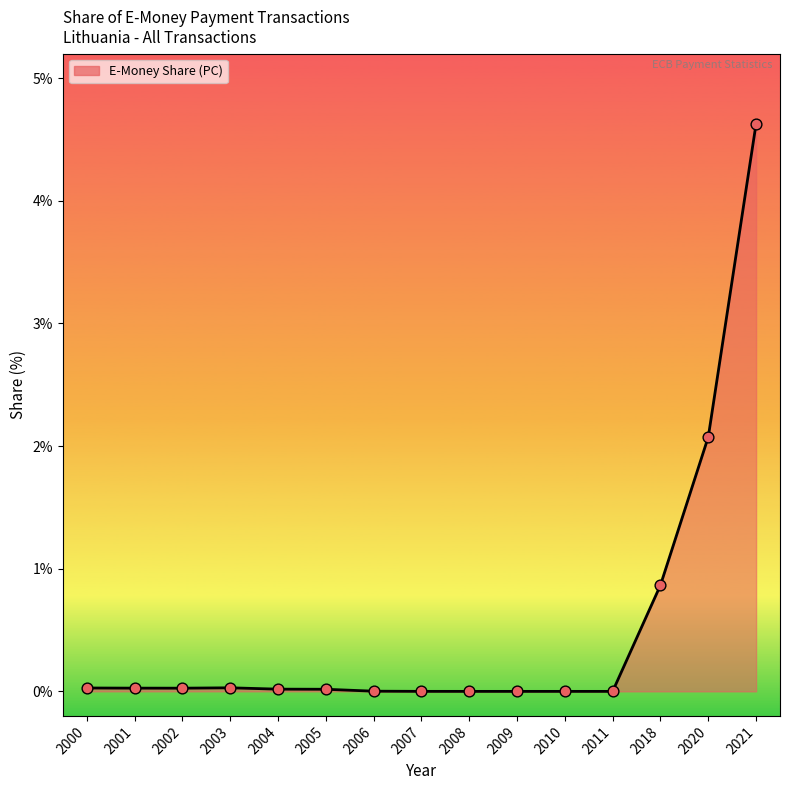

Which has a higher value, 2018 or 2002?

2018